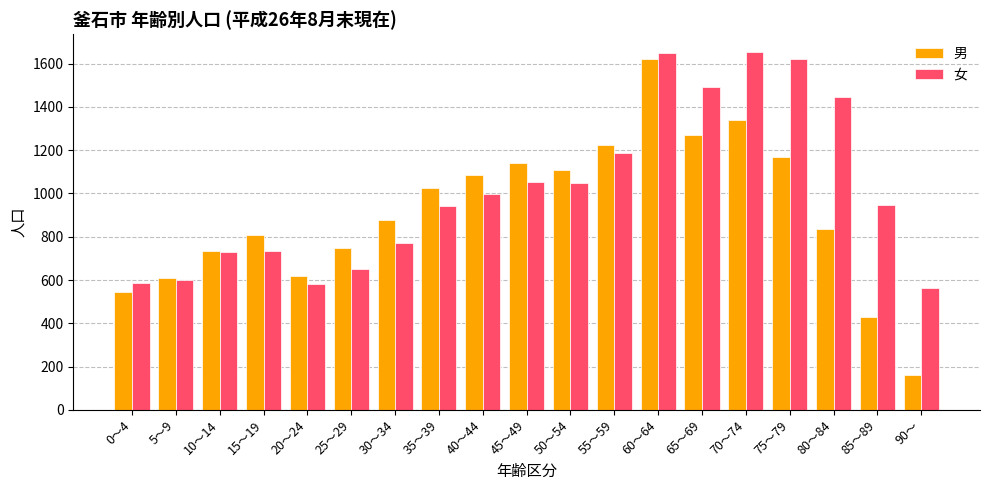

Rank the series at 85～89 from lowest to highest value.

男, 女